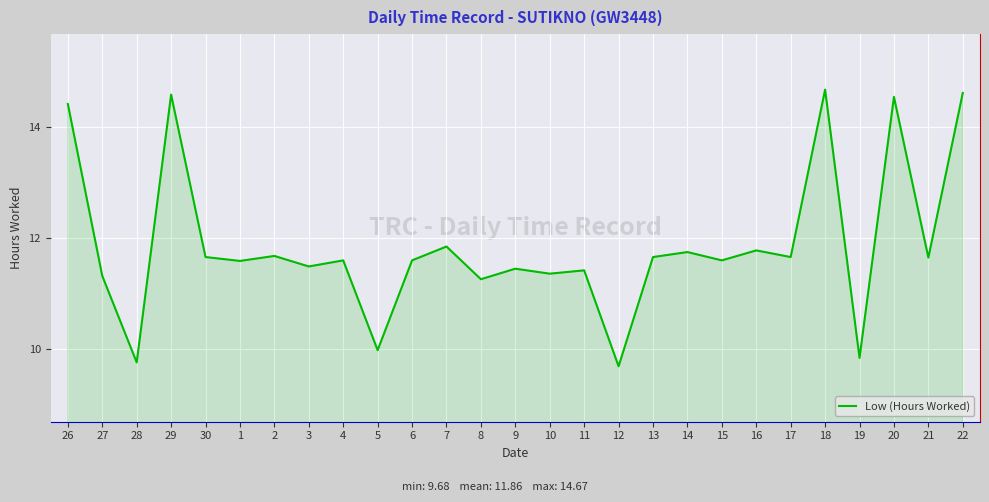

What is the minimum value shown in the chart?

9.7